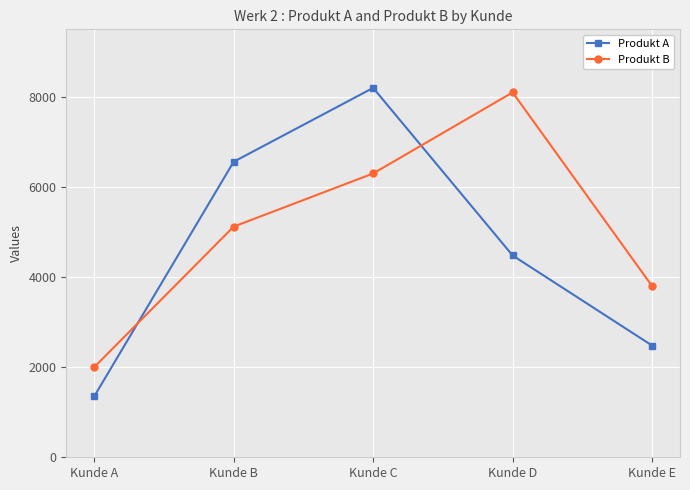

What is the sum of the Produkt B values at Kunde E and Kunde A?

5800